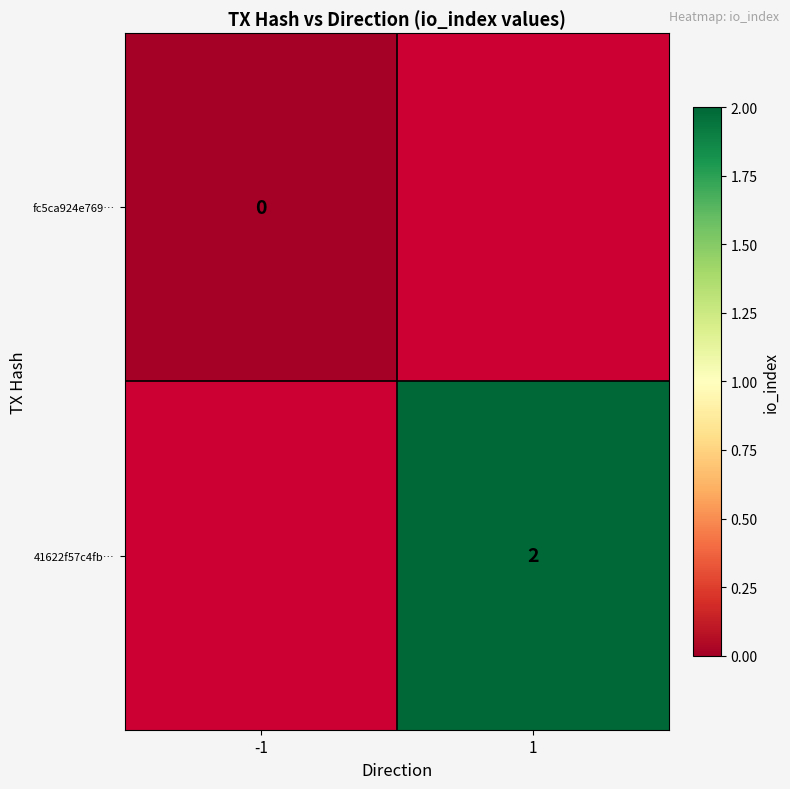

How many data points does each series have?

2